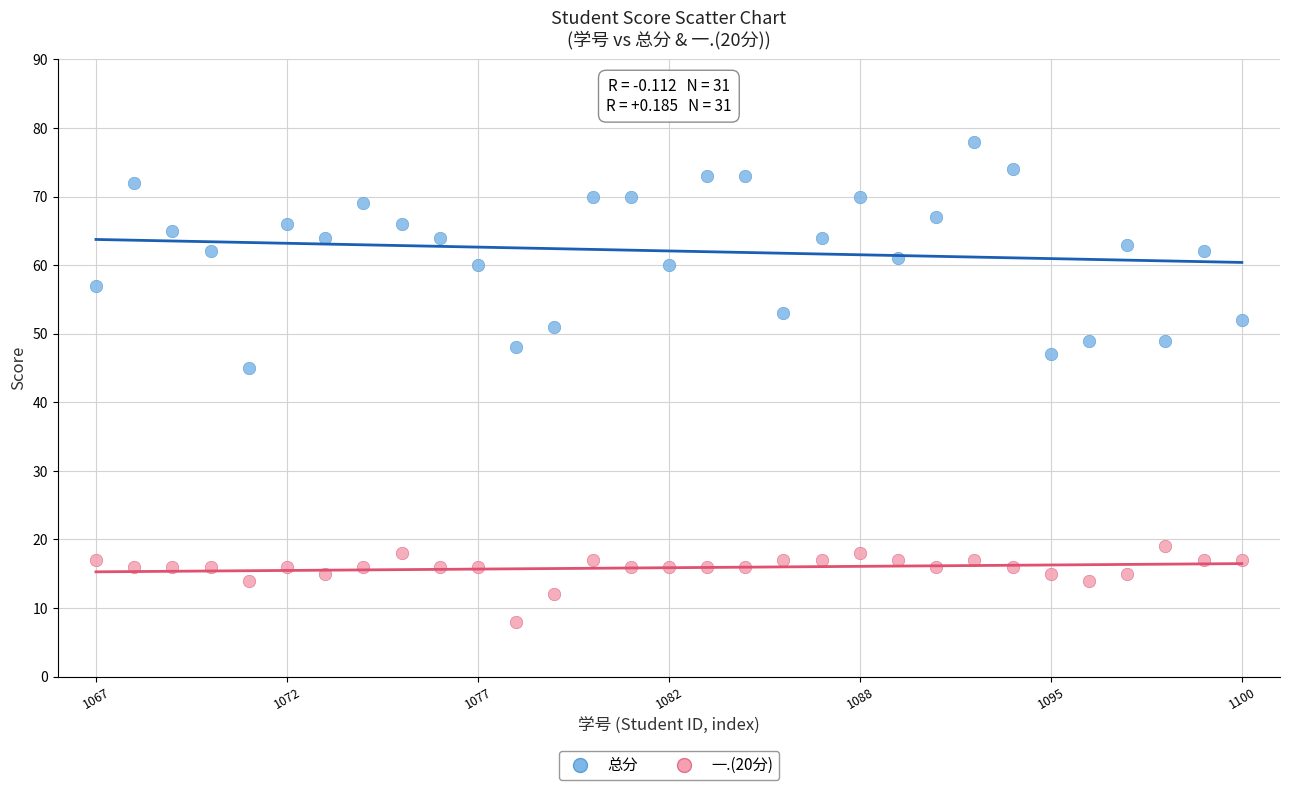

Across all series, what Y value is closest to 43?

45